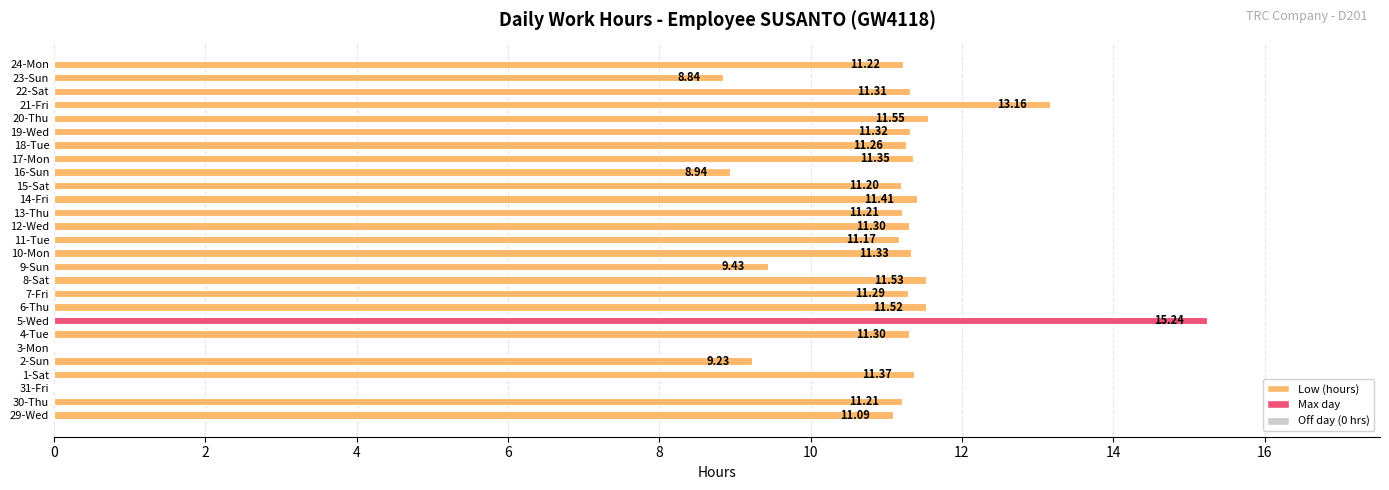

What is the ratio of the value at 8-Sat to the value at 16-Sun?

1.3